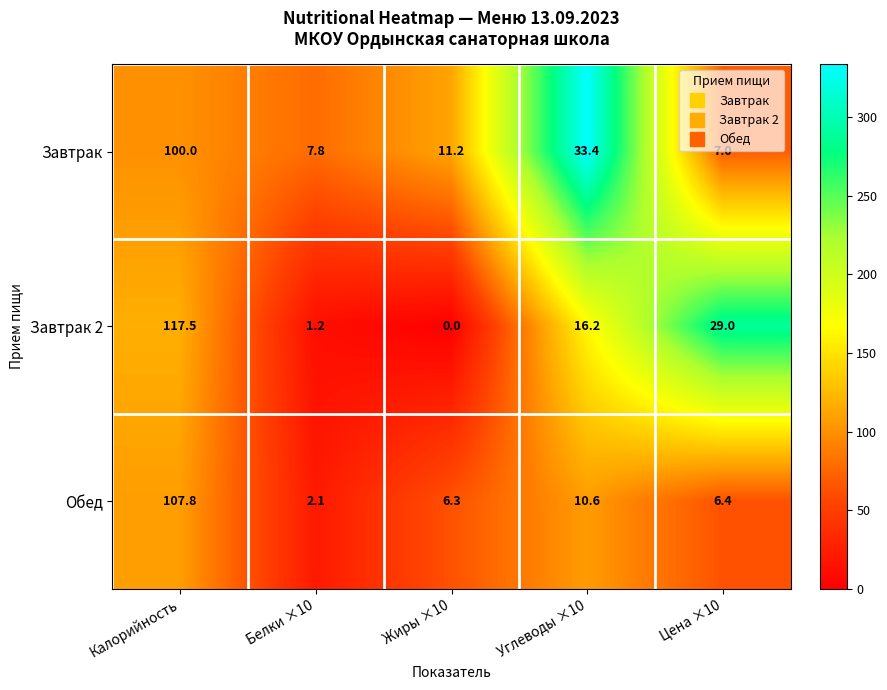

The Завтрак series shows 7.0 at Цена ×10. True or false?

True